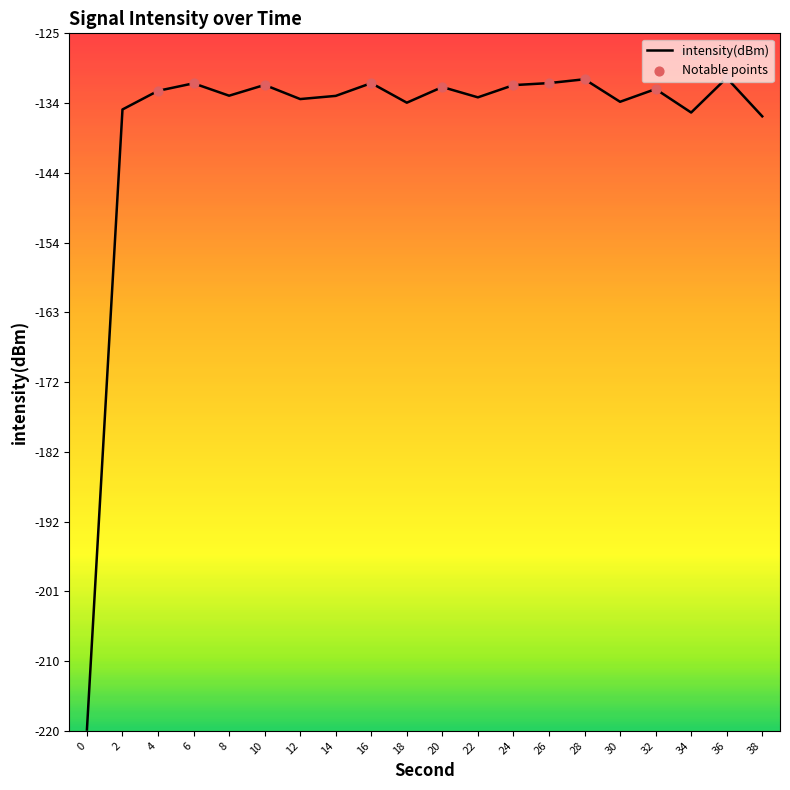

Which has a higher value, 28 or 20?

28